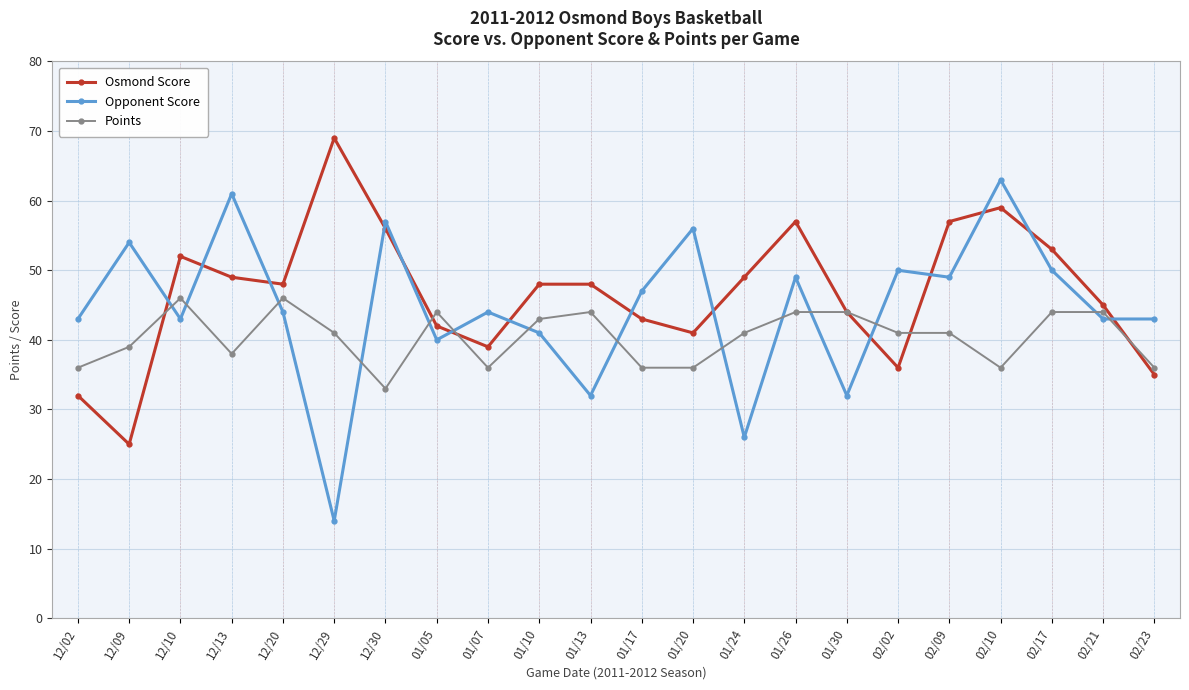

What is the value of the Opponent Score point at the 14th from the left?

26